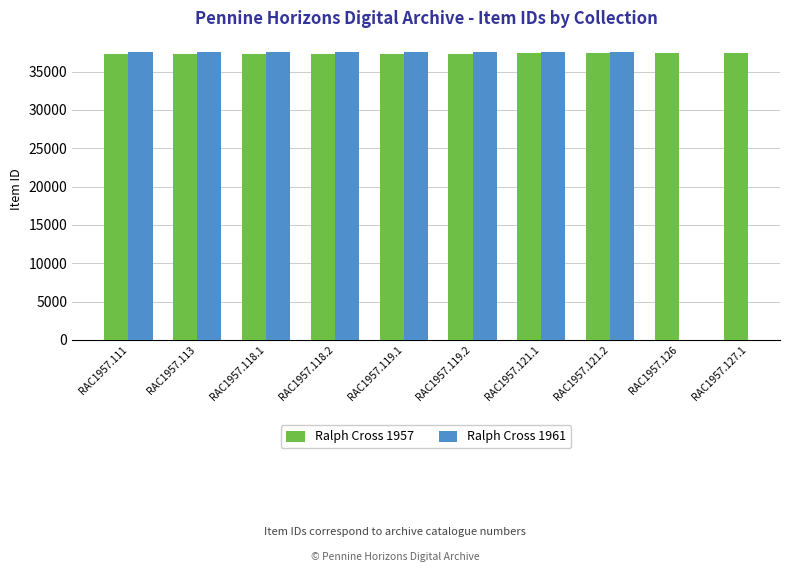

How many data points in Ralph Cross 1961 are less than 37519?

5